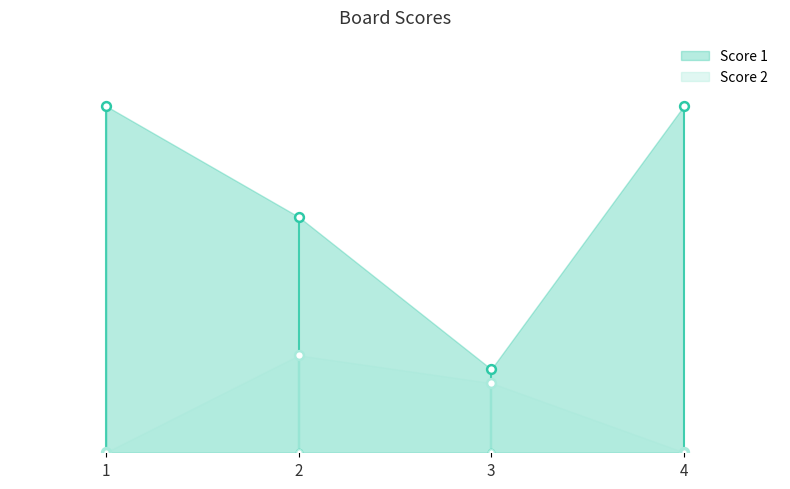

Which series reaches the maximum Y coordinate?

Score 1